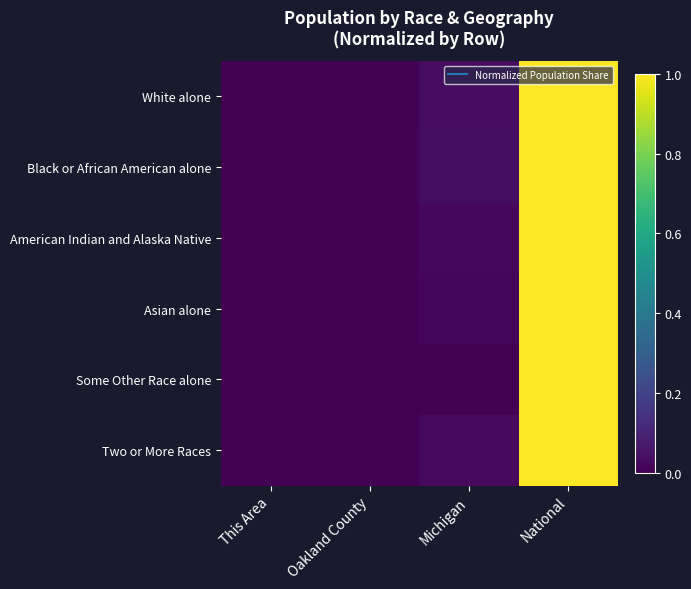

Reading left to right, what are all the values shown in this chart?

White alone: This Area=0.0	Oakland County=0.0	Michigan=0.0	National=1.0
Black or African American alone: This Area=0.0	Oakland County=0.0	Michigan=0.0	National=1.0
American Indian and Alaska Native: This Area=0.0	Oakland County=0.0	Michigan=0.0	National=1.0
Asian alone: This Area=0.0	Oakland County=0.0	Michigan=0.0	National=1.0
Some Other Race alone: This Area=0.0	Oakland County=0.0	Michigan=0.0	National=1.0
Two or More Races: This Area=0.0	Oakland County=0.0	Michigan=0.0	National=1.0